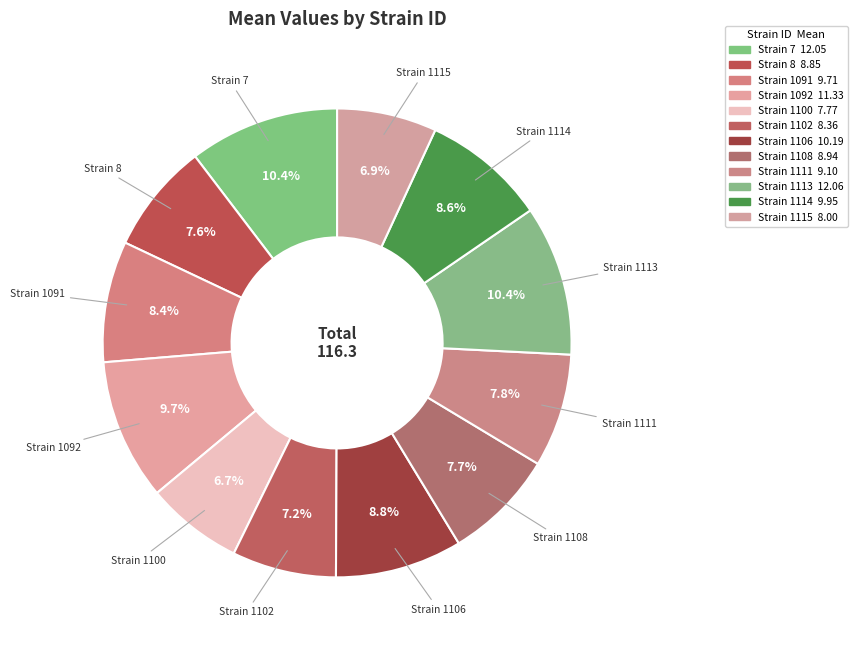

How many slices are in this pie chart?

12